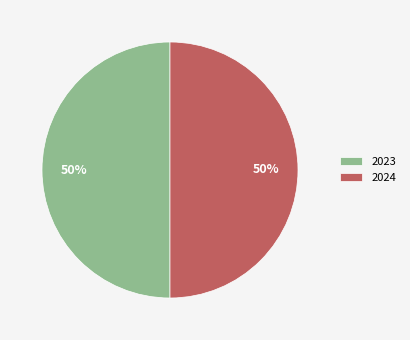

Is it true that 2023 is 50% of the pie?

True